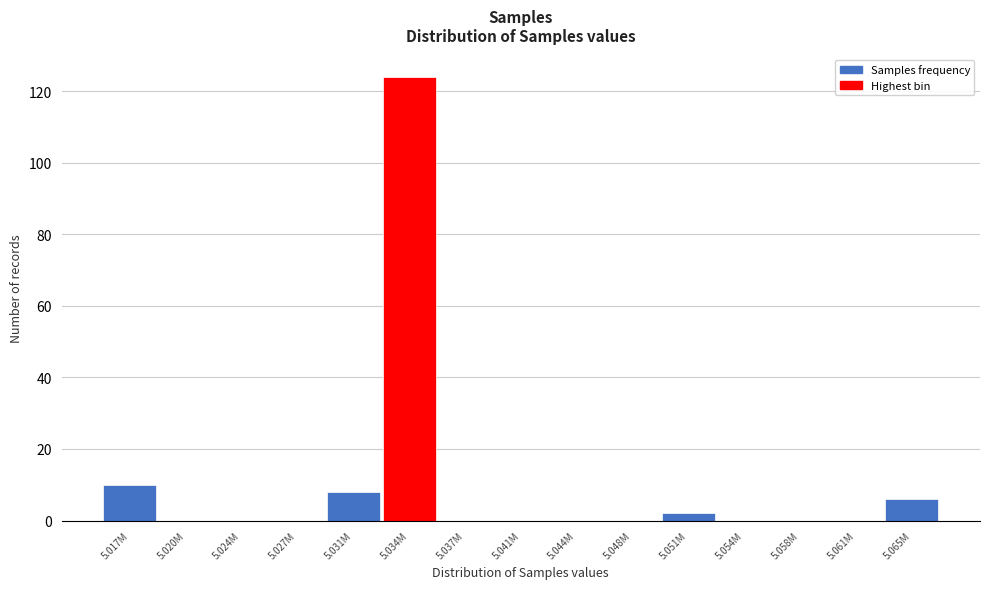

Reading left to right, extract all data points from this chart.

5.017M=10	5.020M=0	5.024M=0	5.027M=0	5.031M=8	5.034M=124	5.037M=0	5.041M=0	5.044M=0	5.048M=0	5.051M=2	5.054M=0	5.058M=0	5.061M=0	5.065M=6